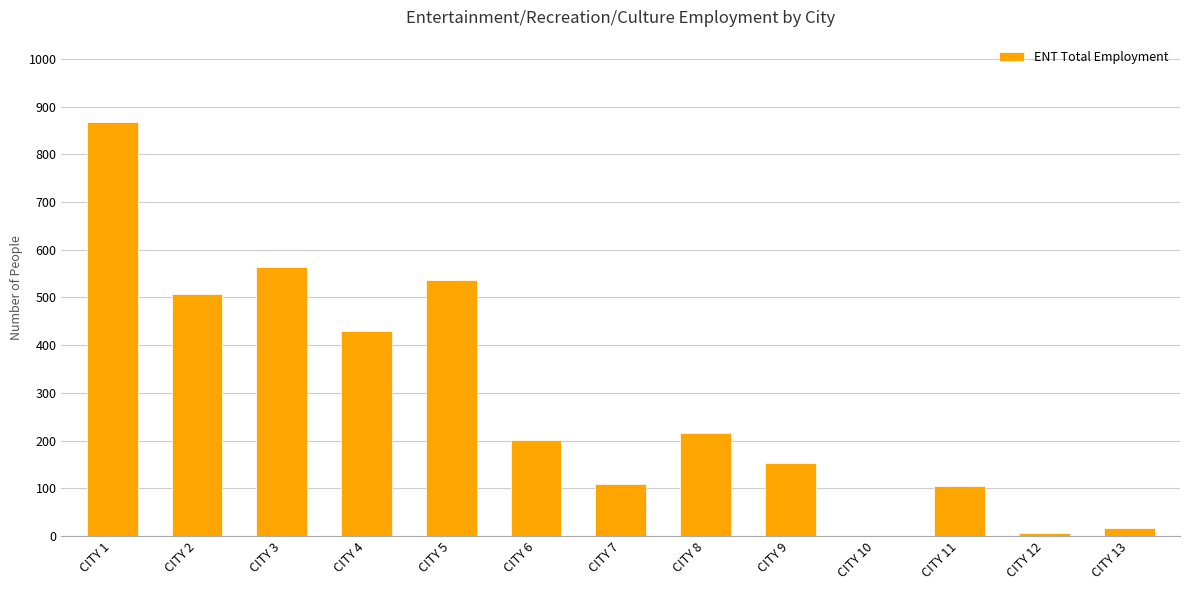

The chart shows a value of 7 at CITY 12. True or false?

True